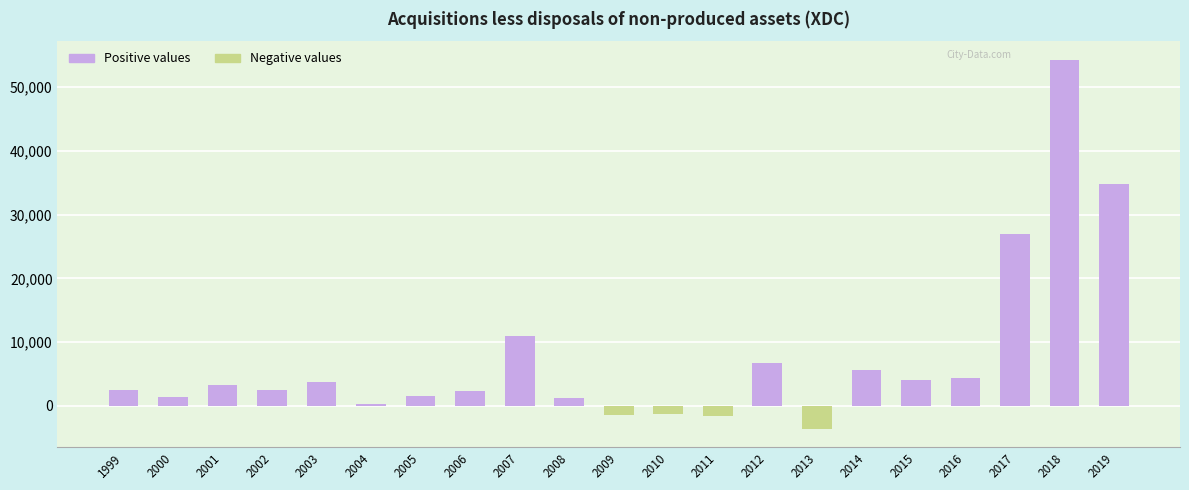

Reading right to left, transcribe all the data shown in this chart.

Positive values: 2019=34863	2018=54320	2017=26951	2016=4313	2015=4114	2014=5545	2013=0	2012=6676	2011=0	2010=0	2009=0	2008=1260	2007=11004	2006=2335	2005=1547	2004=335	2003=3798	2002=2398	2001=3239	2000=1334	1999=2457
Negative values: 2019=0	2018=0	2017=0	2016=0	2015=0	2014=0	2013=-3608	2012=0	2011=-1635	2010=-1321	2009=-1376	2008=0	2007=0	2006=0	2005=0	2004=0	2003=0	2002=0	2001=0	2000=0	1999=0